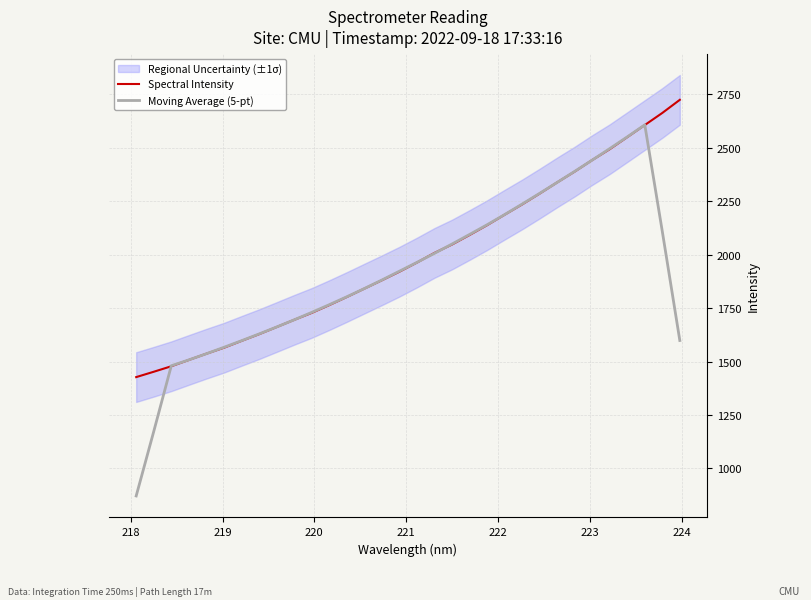

What is the difference between the second highest and second lowest values in the Spectral Intensity series?

1210.3